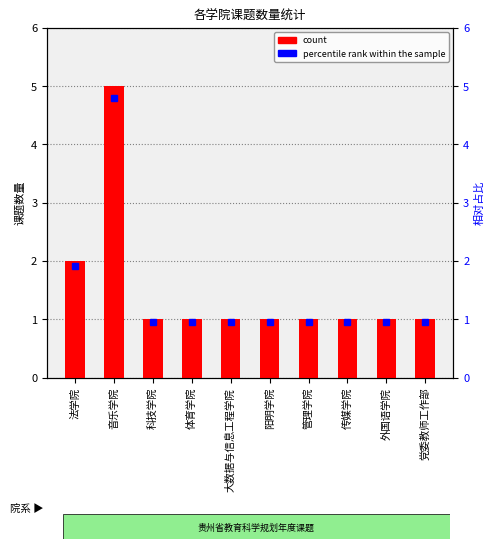

Count the values in the range 1 to 2.

9